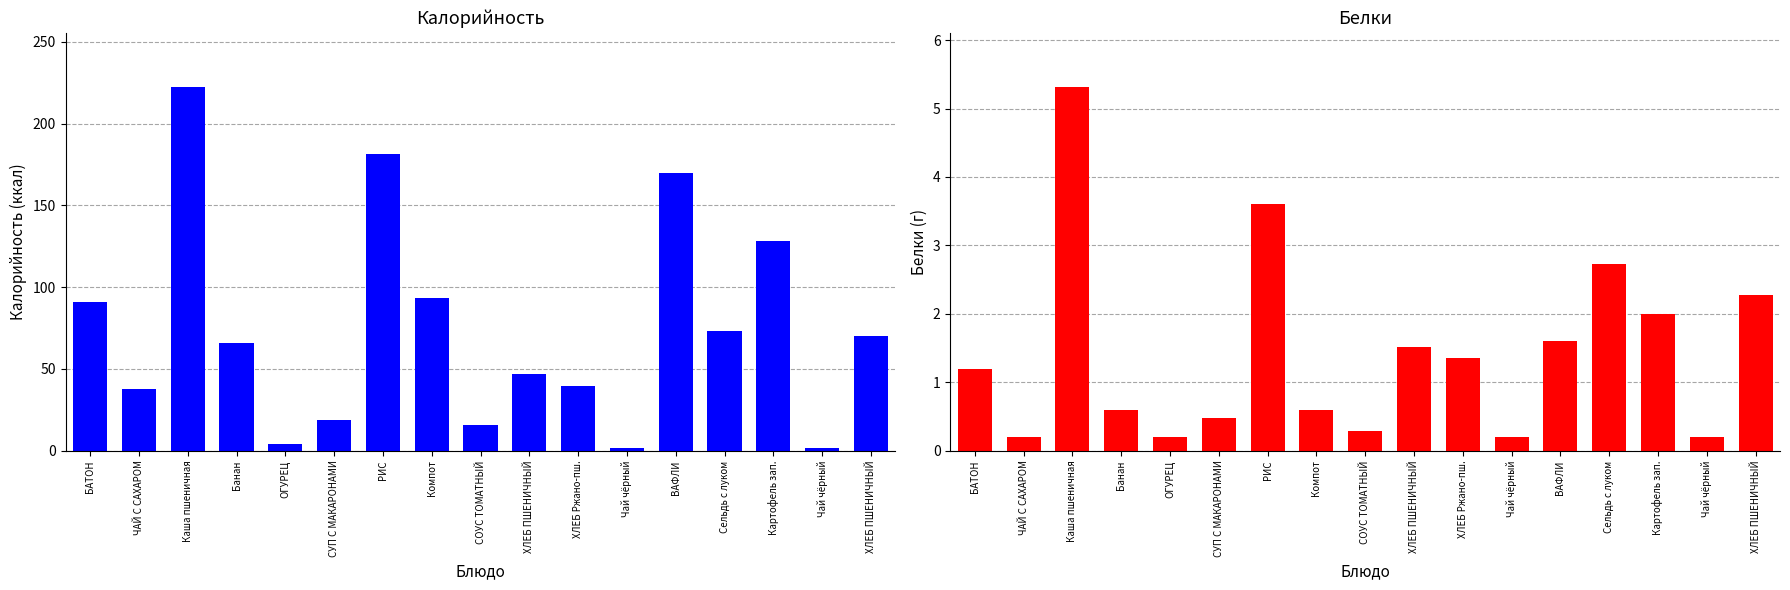

Is it true that Калорийность equals 128.5 at Картофель зап.?

True